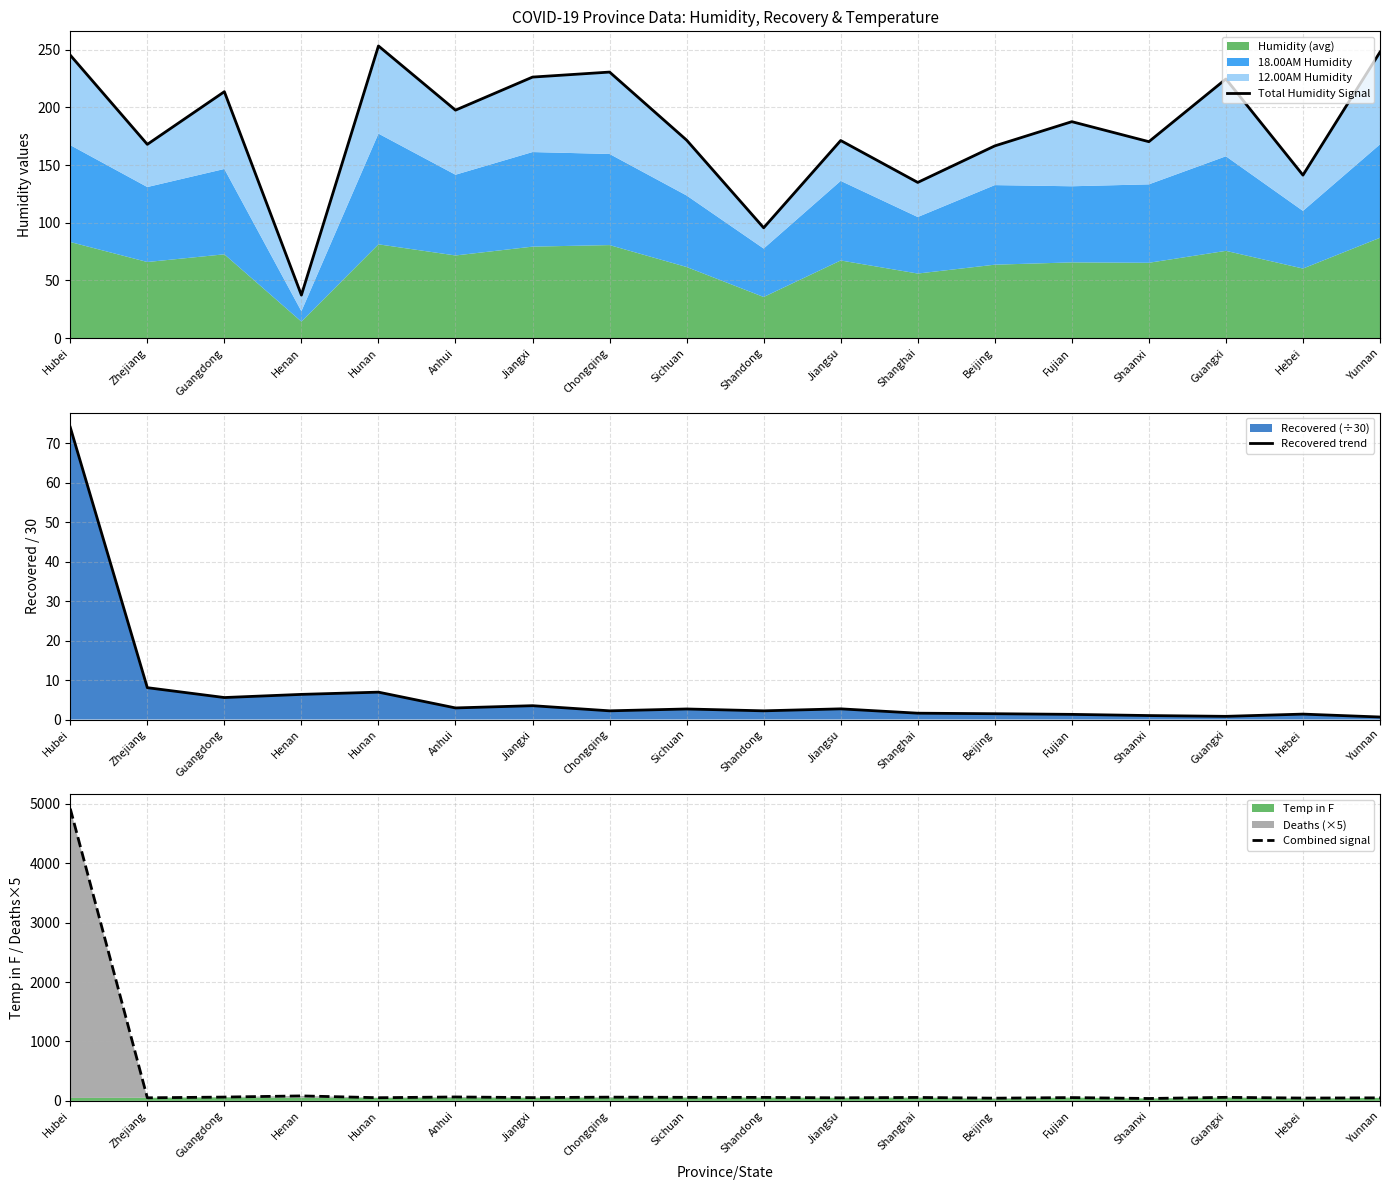

Read the Total Humidity Signal value at Beijing.

166.7